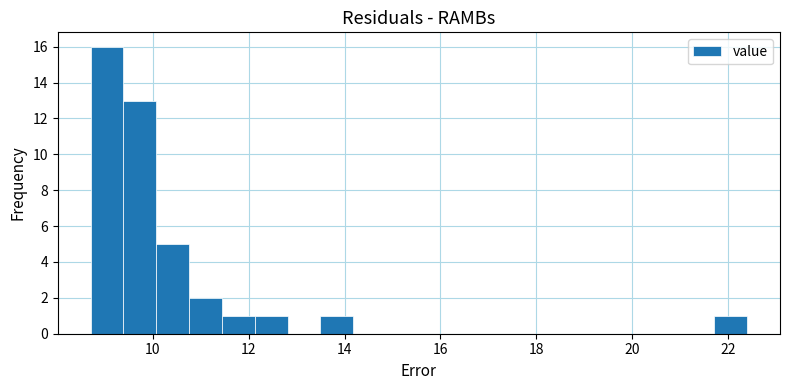

Around what value on the x-axis is the tallest bar? Give the approximate position of its centre, as read against the axis.

9.0